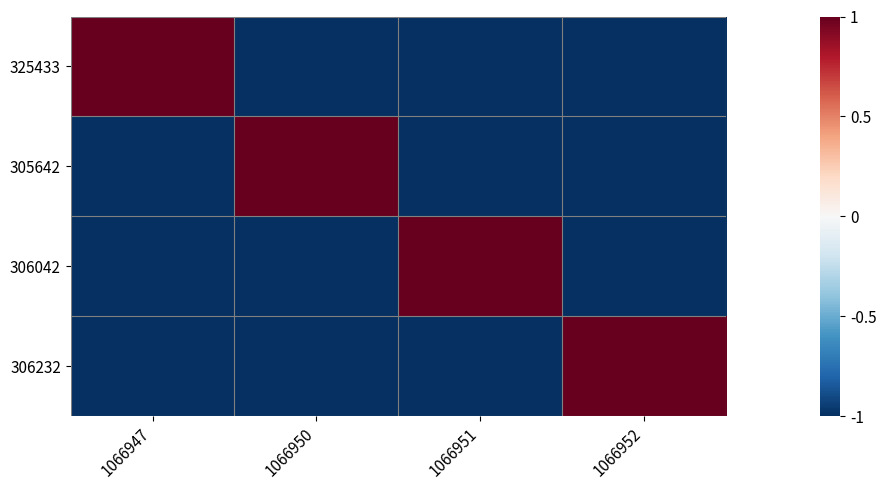

At which category is the sum across all series the highest?

1066947